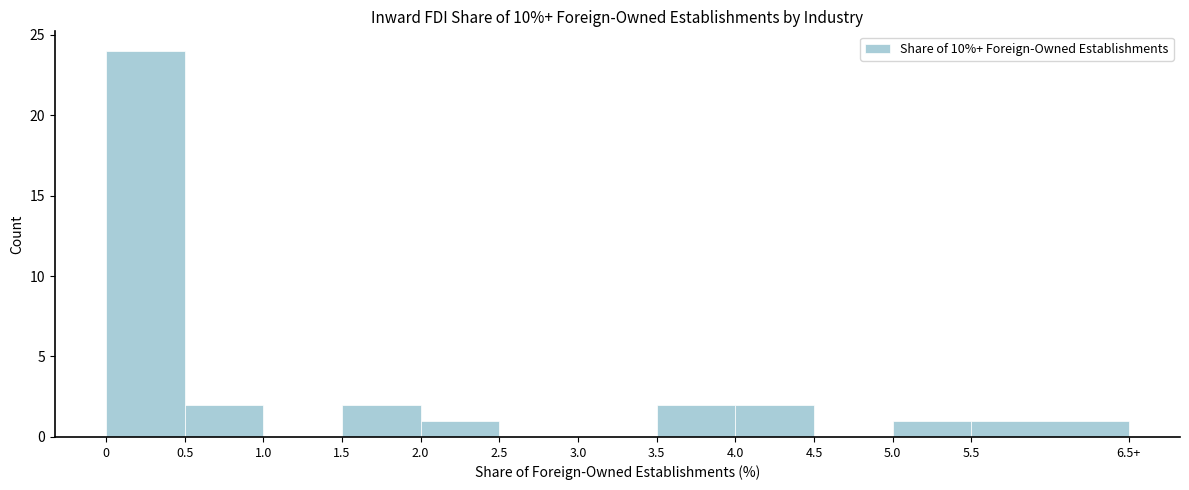

Reading right to left, list all the values displayed in this chart.

5.5=1	5.0=1	4.5=0	4.0=2	3.5=2	3.0=0	2.5=0	2.0=1	1.5=2	1.0=0	0.5=2	0=24